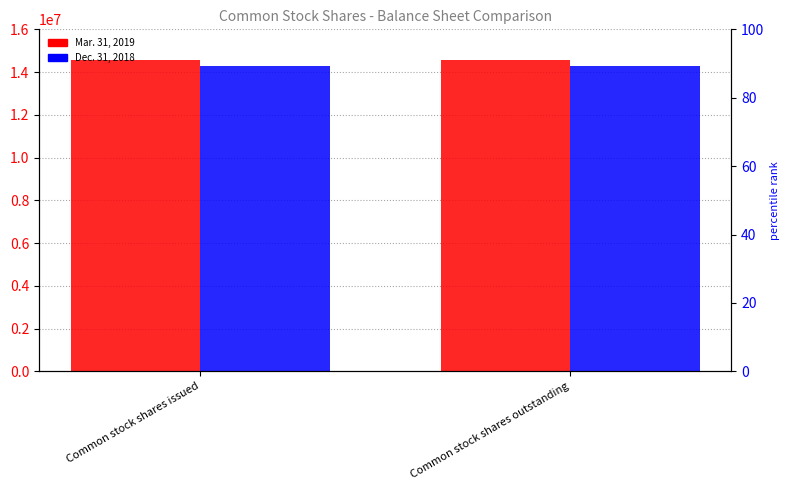

What is the sum of the Mar. 31, 2019 values at Common stock shares issued and Common stock shares outstanding?

29150730